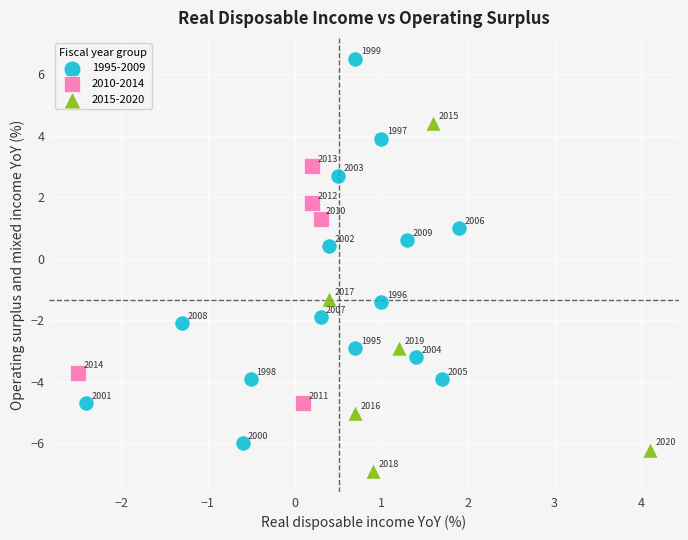

Which series contains the highest Y value?

1995-2009